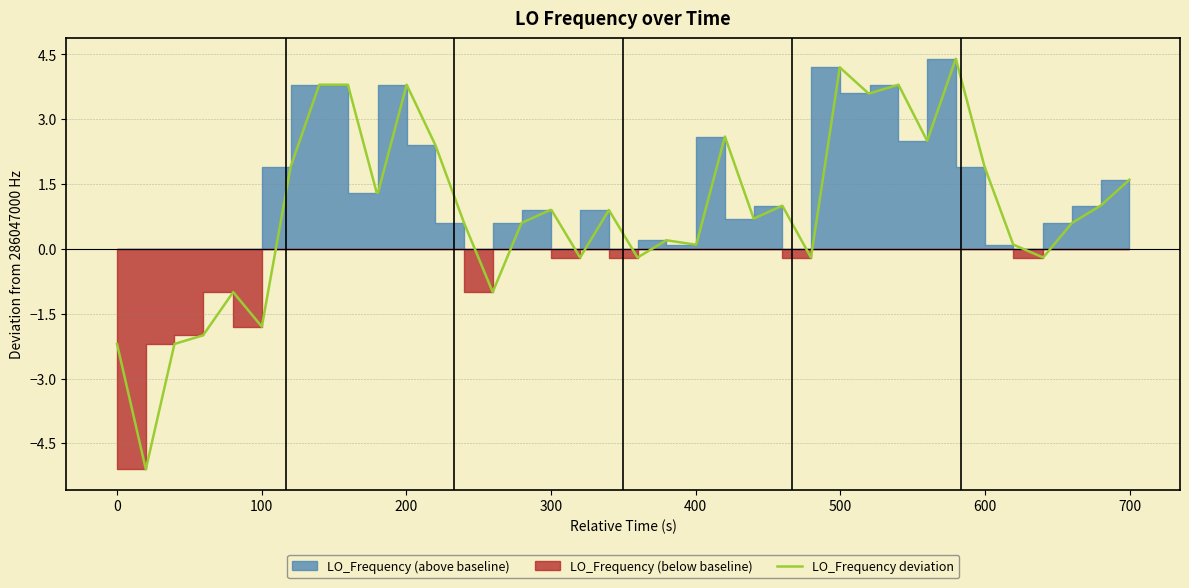

How many values are below zero?

11